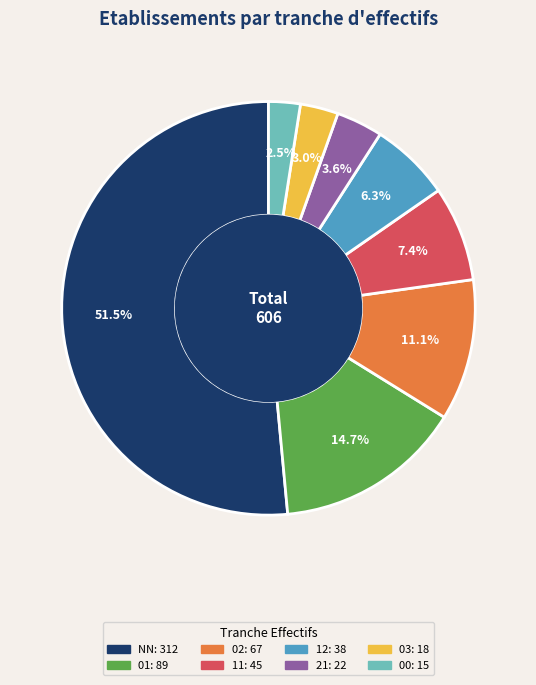

Which slice is the largest?

NN